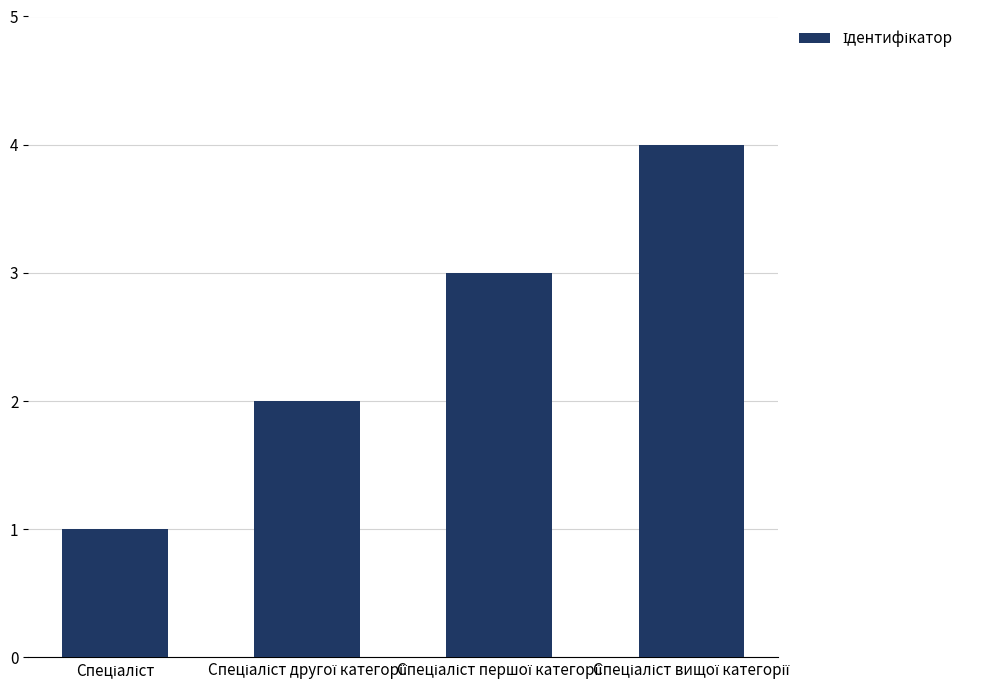

How many values are between 2 and 4?

3